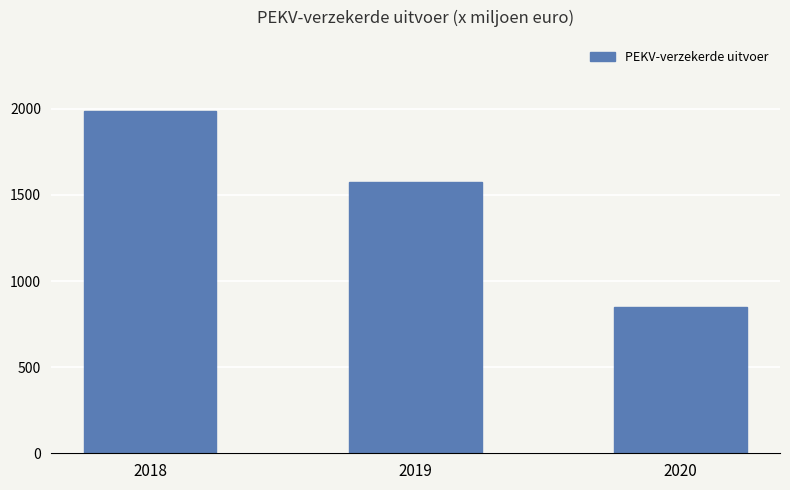

What is the greatest value displayed?

1985